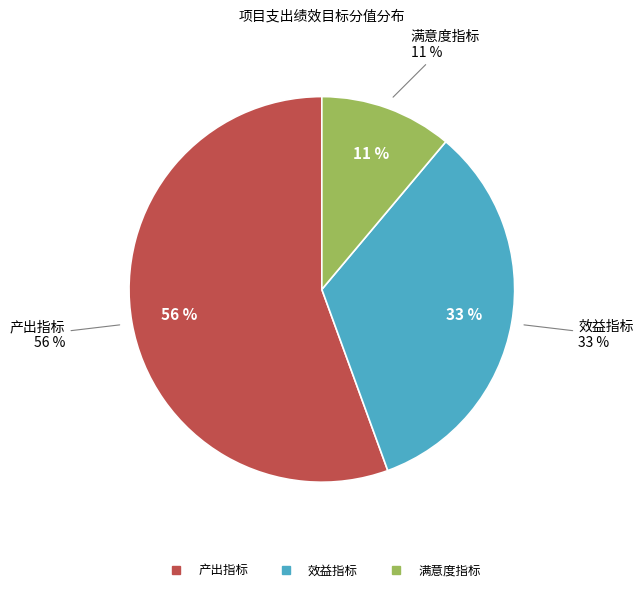

Count the number of slices in the pie.

3